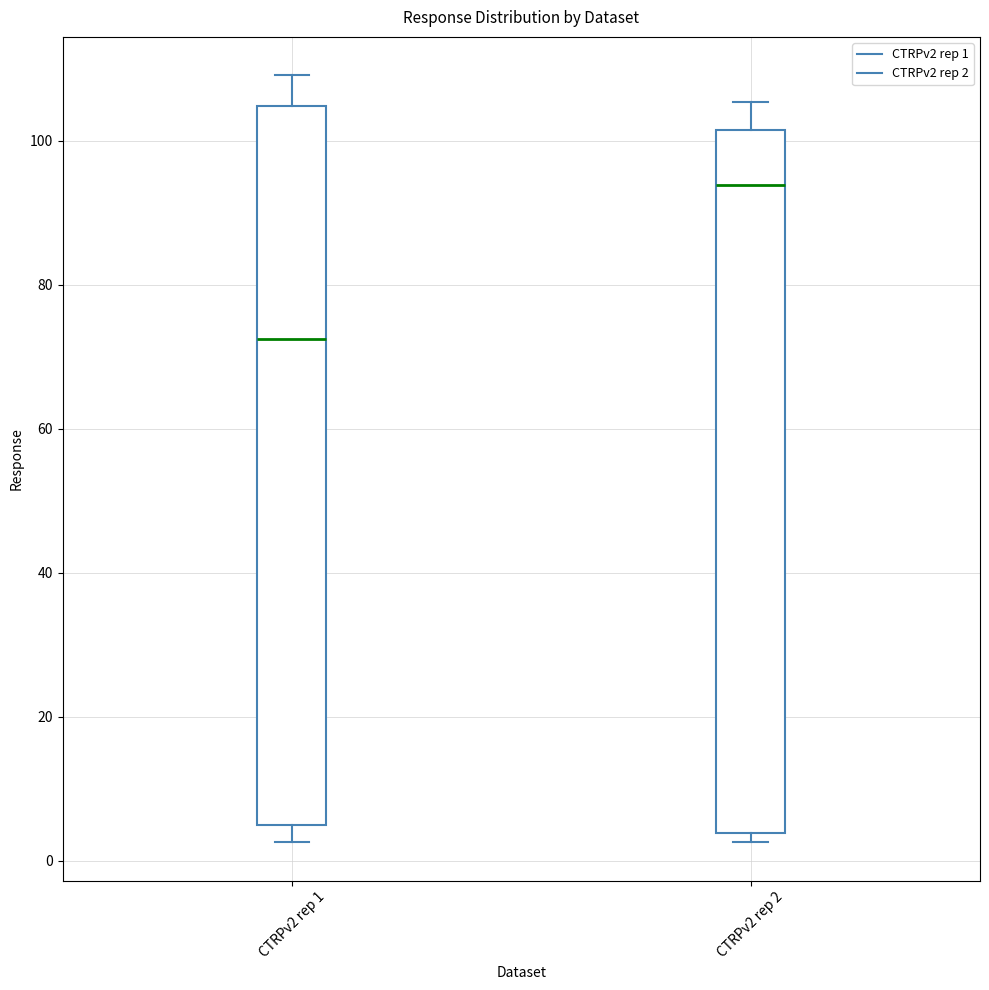

Reading left to right, read every box against the y-axis: the position of its median line, the range the box covers, and the ends of its whiskers. The values are not printed on the chart, so give them approximately, as read against the axis.

CTRPv2 rep 1: median 72, box 4 to 104, whiskers 2 to 110
CTRPv2 rep 2: median 94, box 4 to 102, whiskers 2 to 106